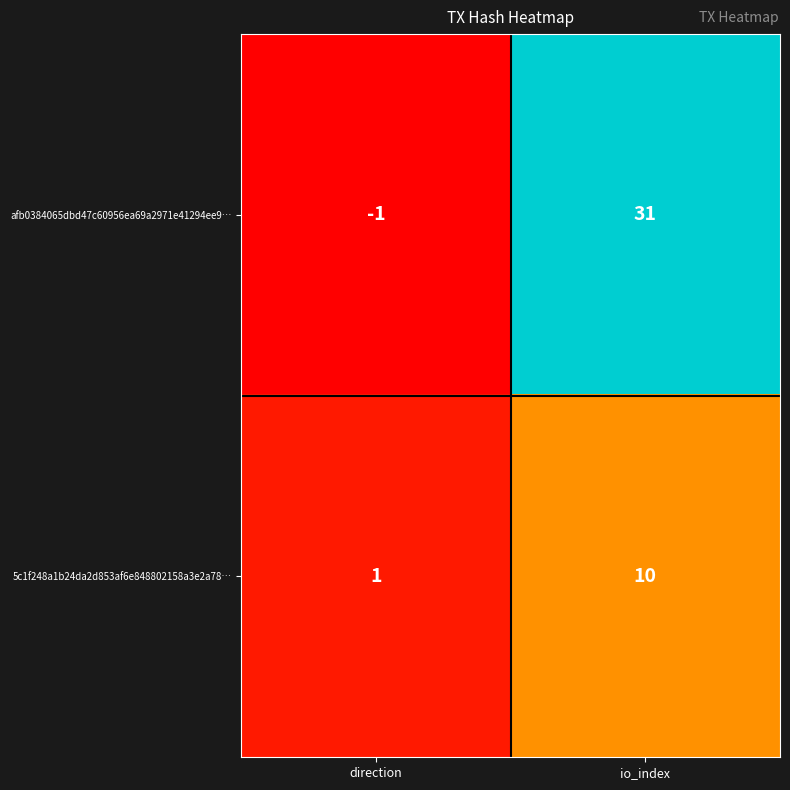

What is the sum of the 5c1f248a1b24da2d853af6e848802158a3e2a78… values at direction and io_index?

11